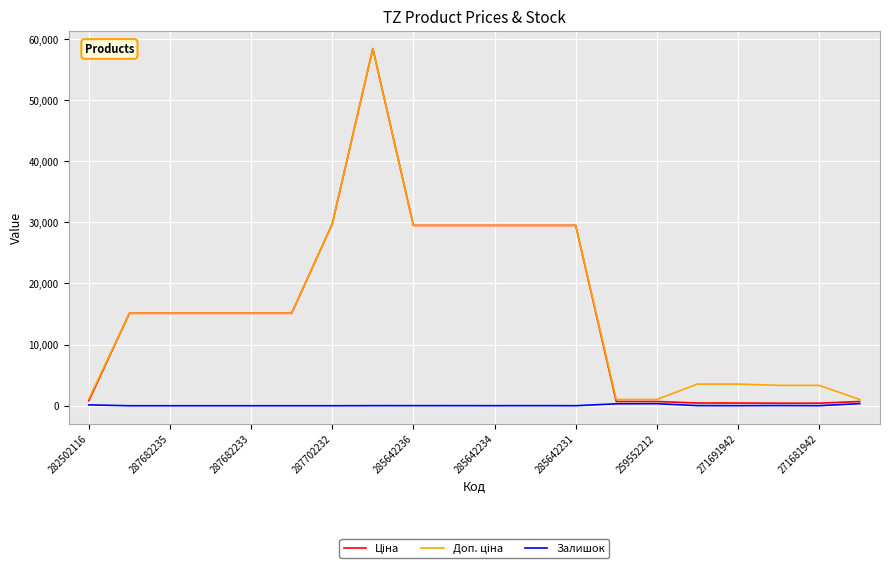

What is the maximum value for Доп. ціна?

58426.5